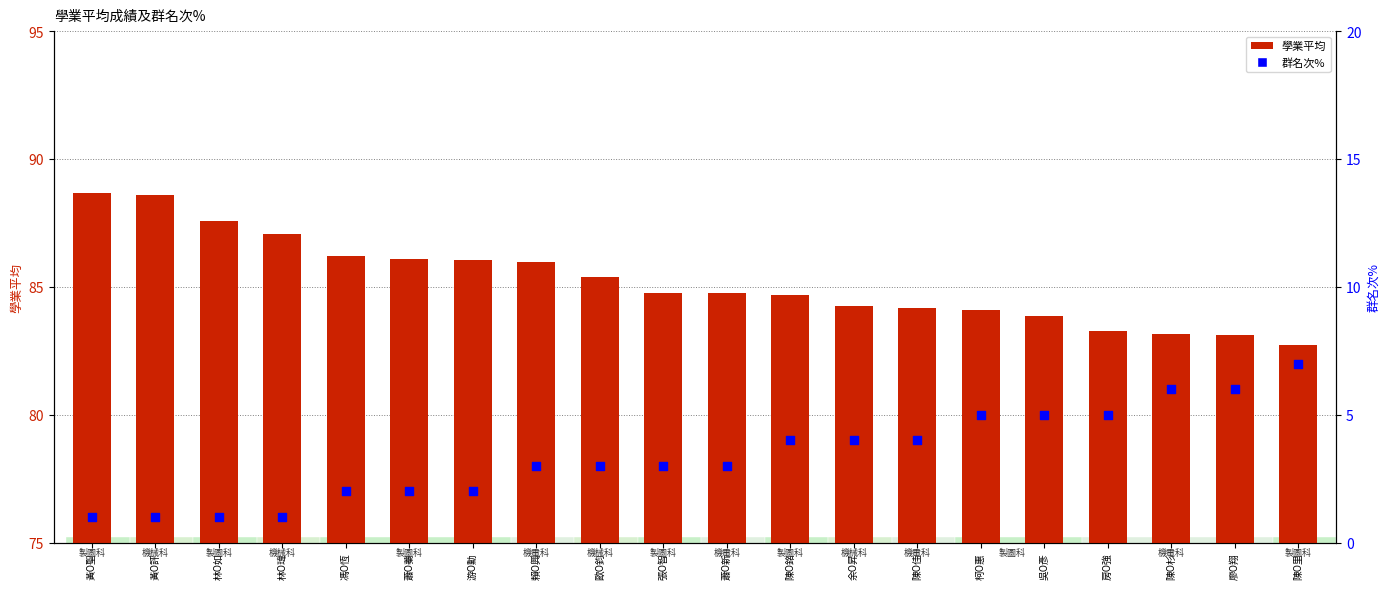

Which series reaches the minimum Y coordinate?

群名次%